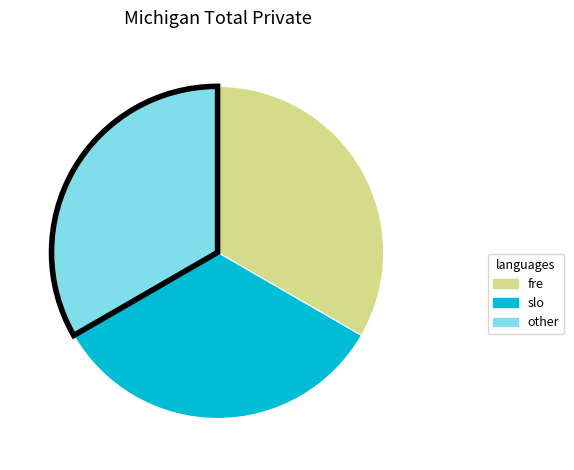

Approximately how many times larger is the value at fre compared to slo?

1.0